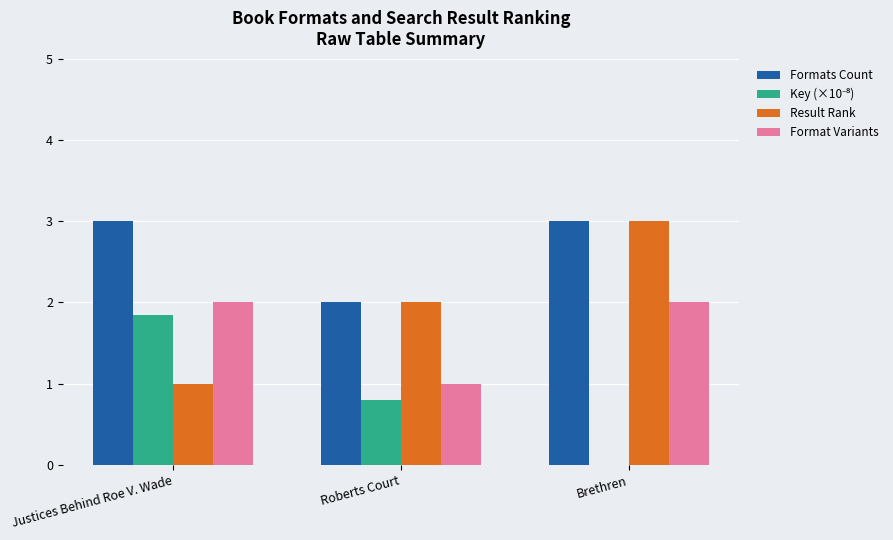

Which series has the largest total across all categories?

Formats Count